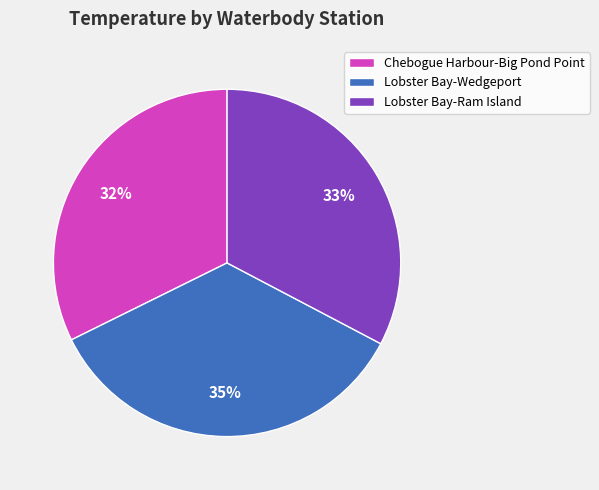

Does Lobster Bay-Ram Island represent more than half of the total?

No